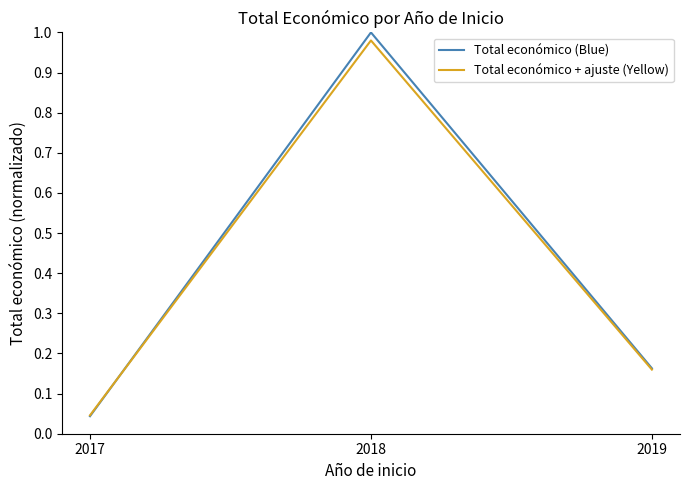

What is the difference between the Total económico (Blue) values at 2018 and 2019?

0.8